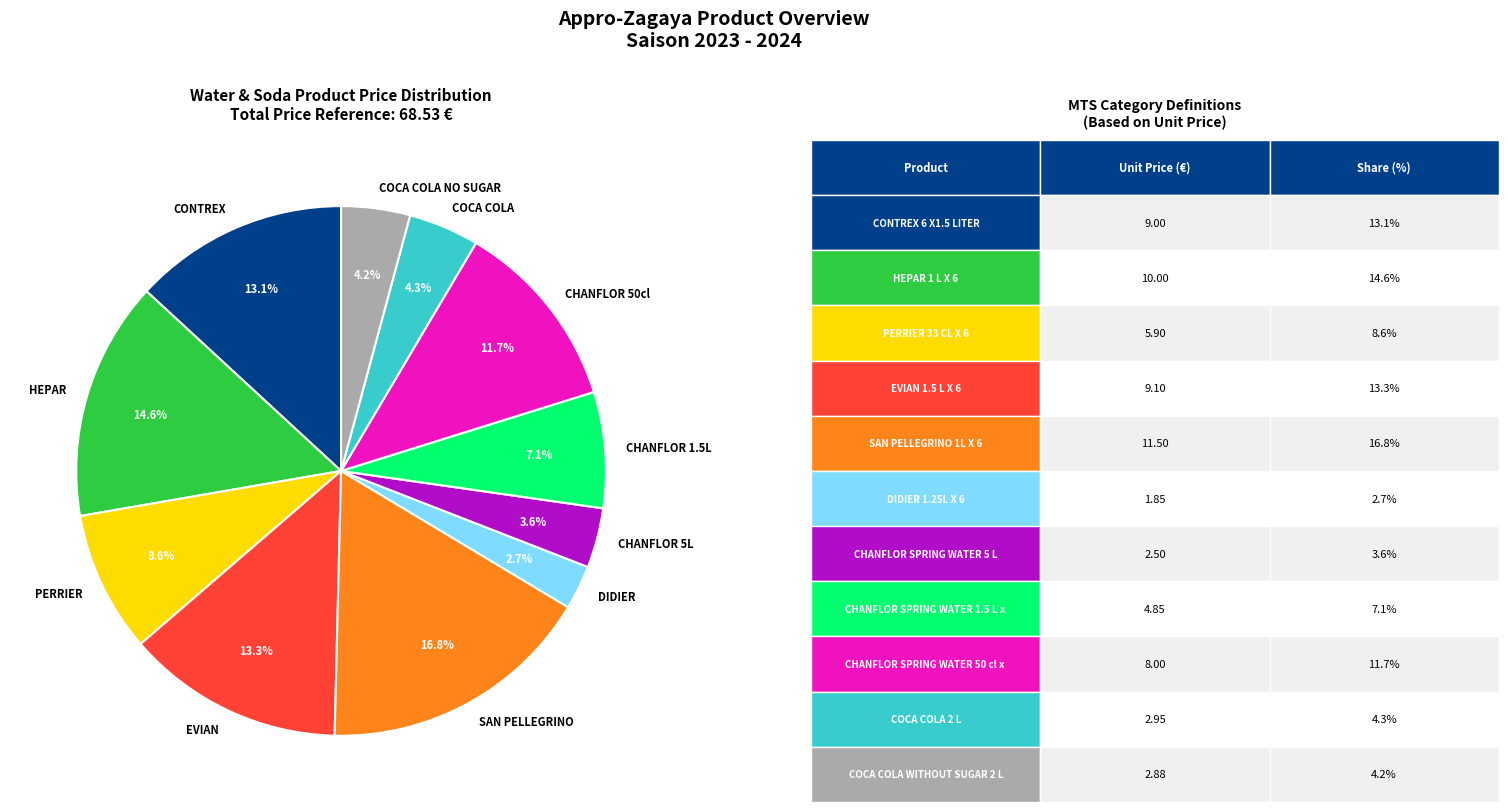

Which slice is the smallest?

DIDIER